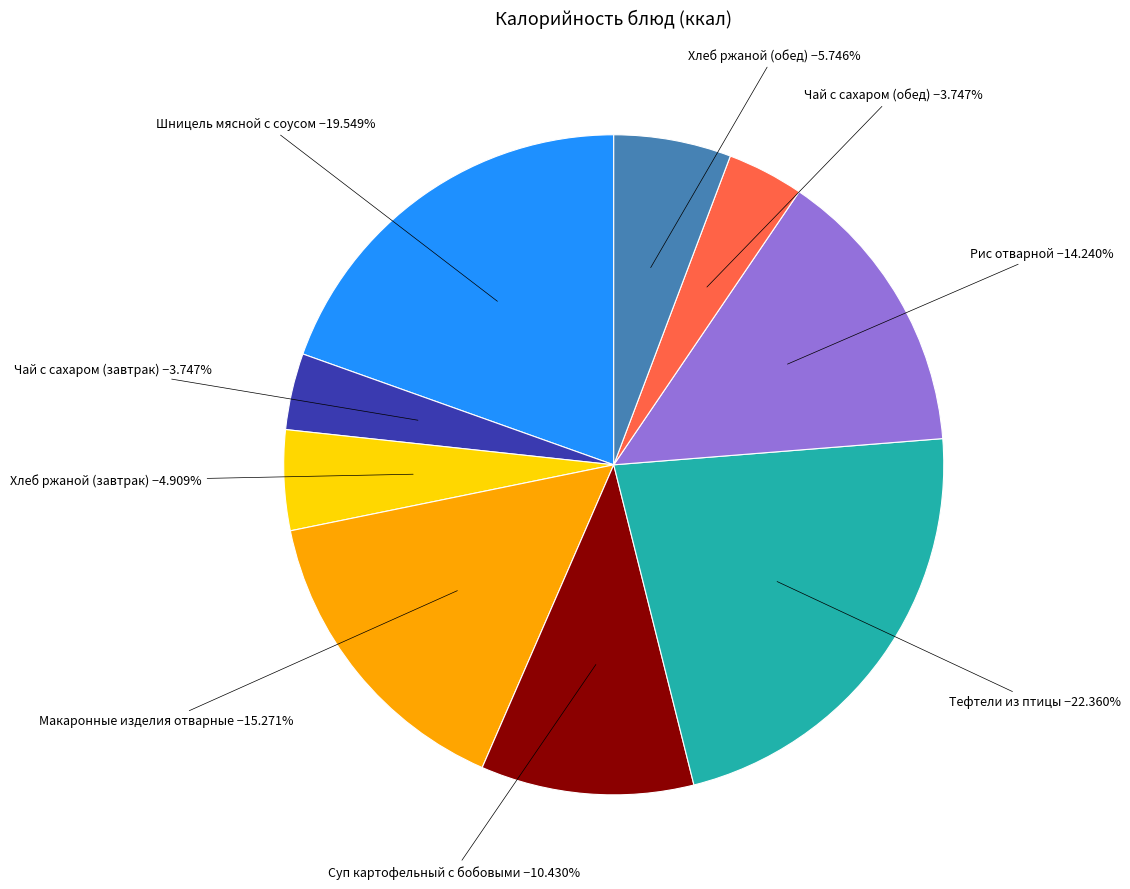

Is there a majority slice in this chart?

No